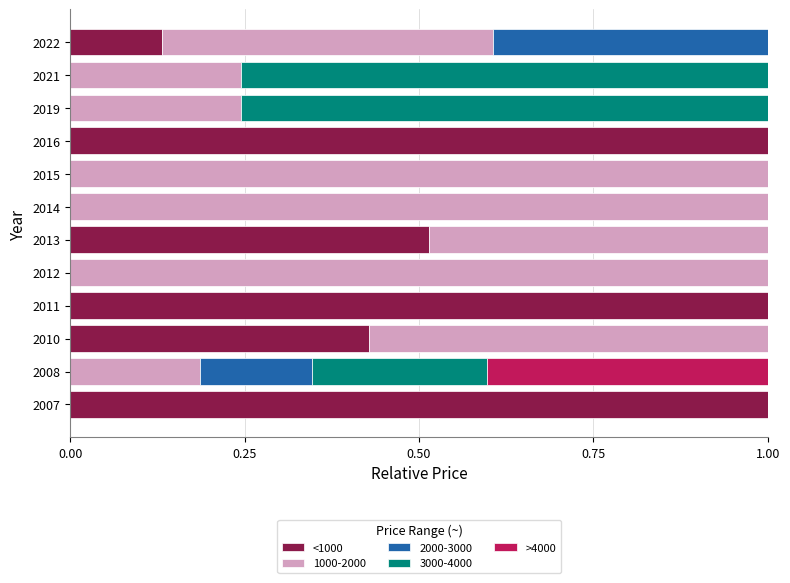

What is the highest value of the <1000 series?

1.0